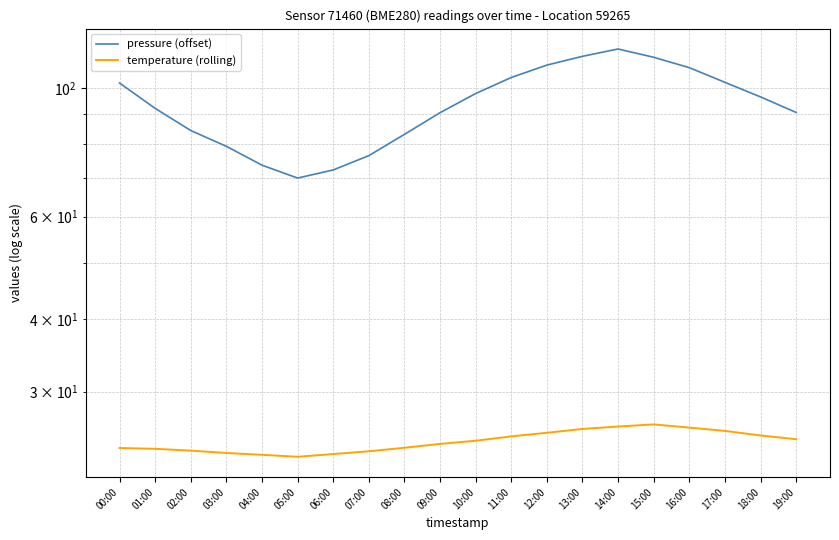

What is the average value of the temperature (rolling) series?

24.6